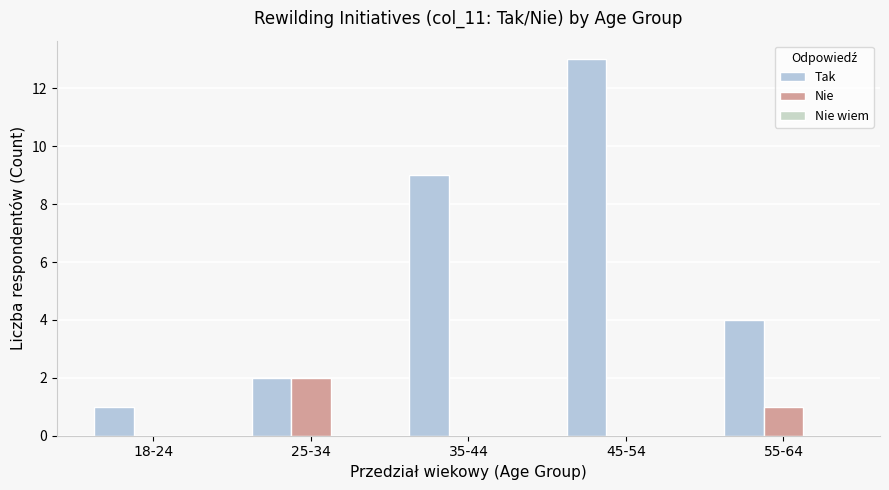

Is the value of Nie at 25-34 greater than the value of Tak at 35-44?

No